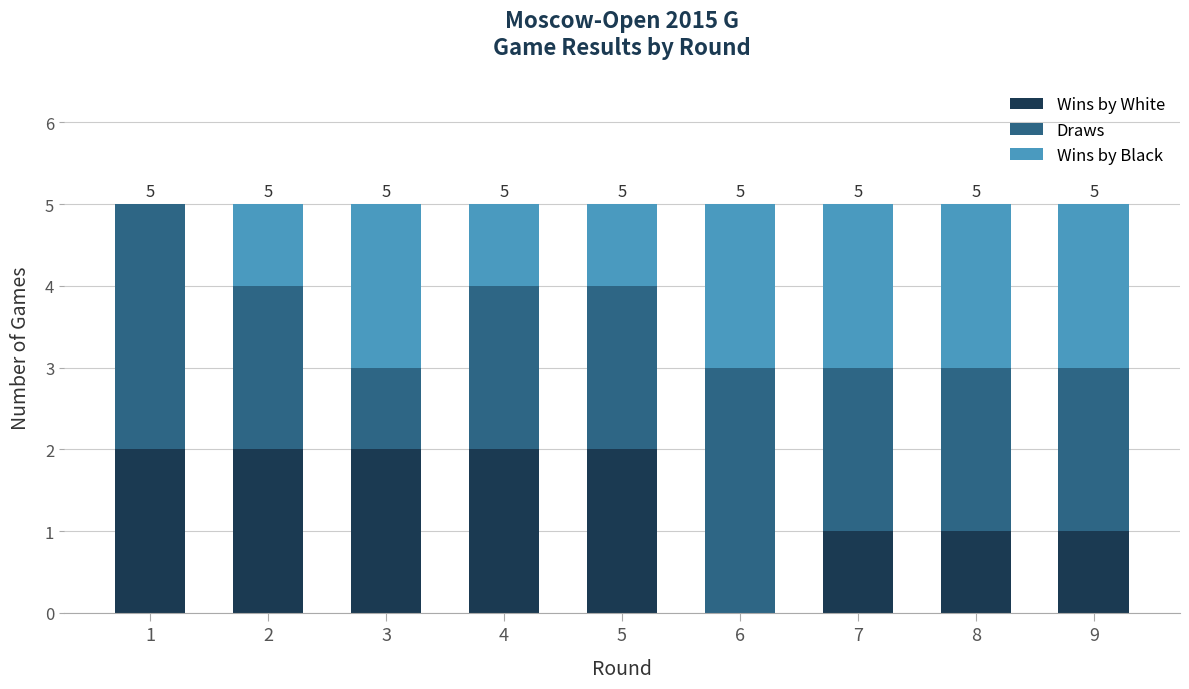

Reading left to right, list the values for the Wins by White series.

1=2	2=2	3=2	4=2	5=2	6=0	7=1	8=1	9=1